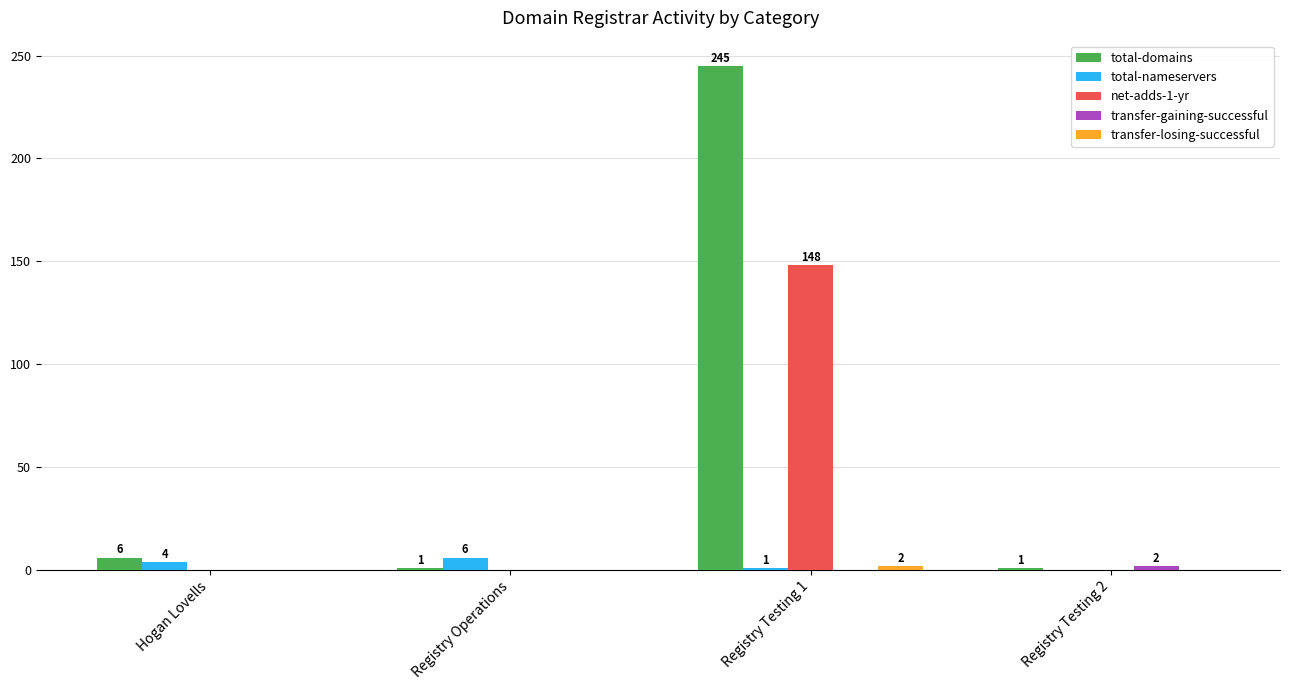

What is the total value across all series at Registry Operations?

7